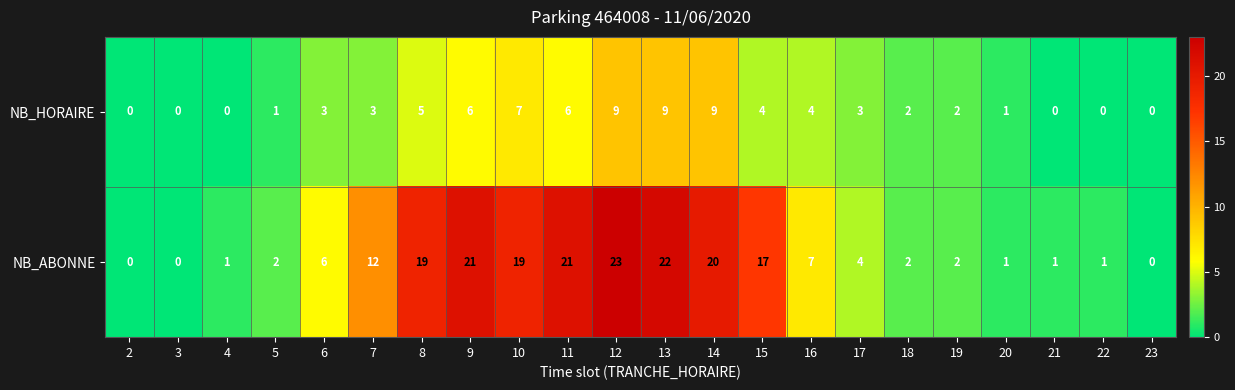

Which series has the largest range (max minus min)?

NB_ABONNE